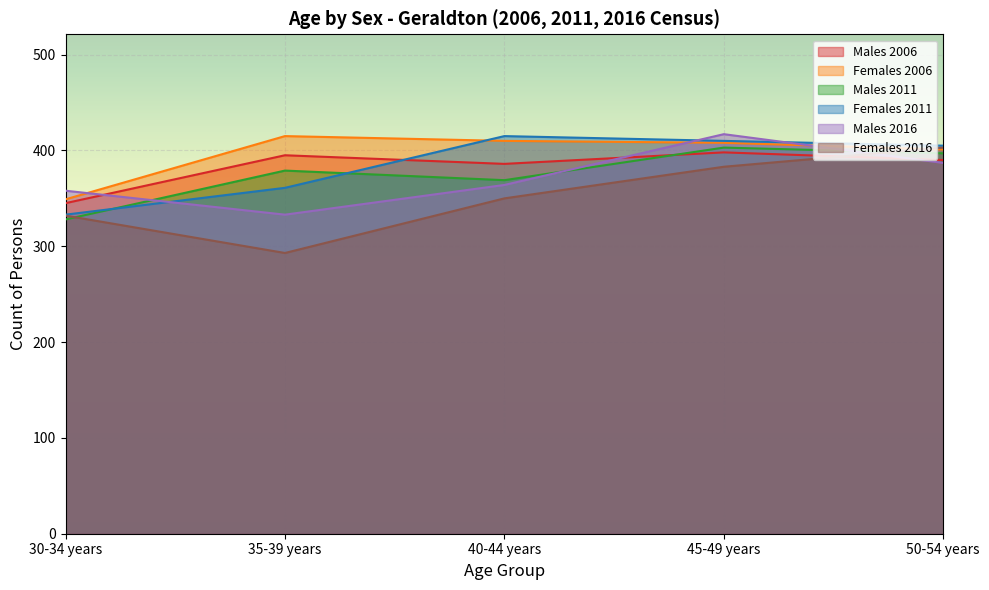

Rank the series by their maximum value, from lowest to highest.

Males 2006, Males 2011, Females 2016, Females 2006, Females 2011, Males 2016